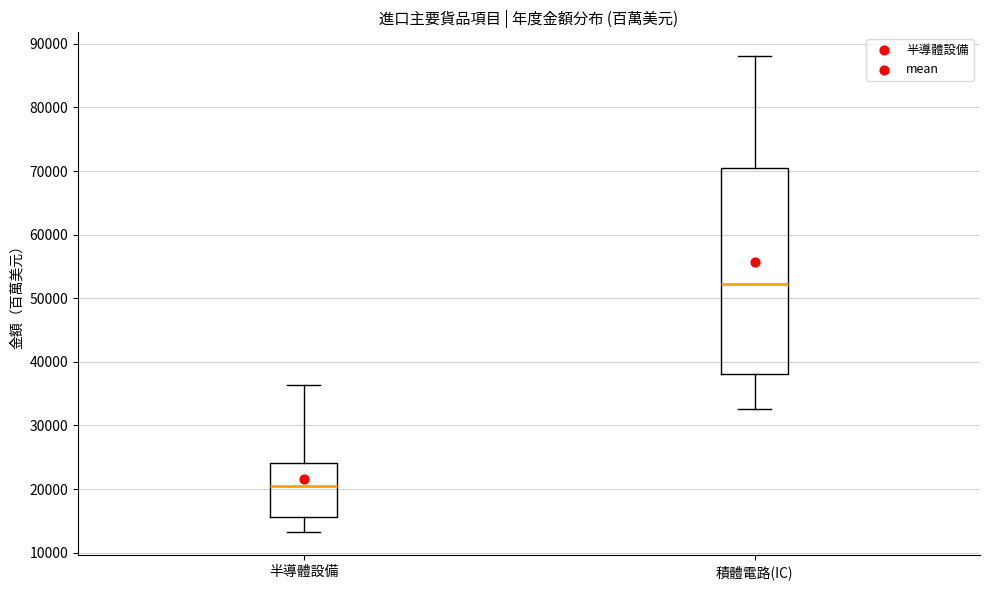

Which box has the highest median line?

積體電路(IC)